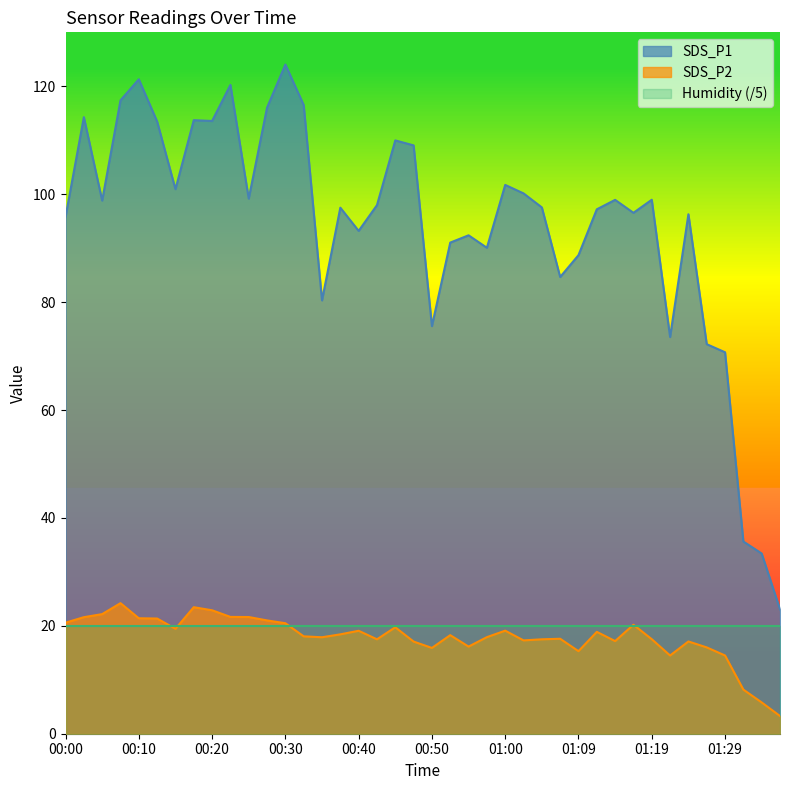

What position from the right is 00:18?

33